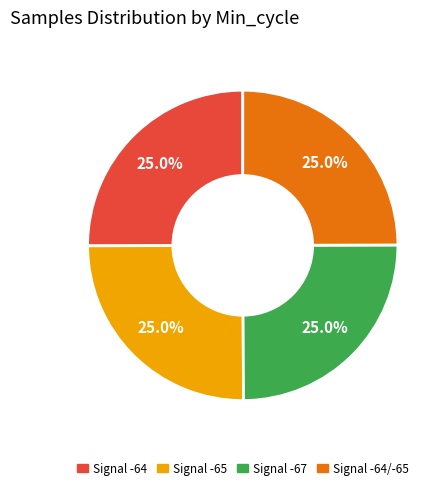

Is there any slice that represents more than half of the pie?

No